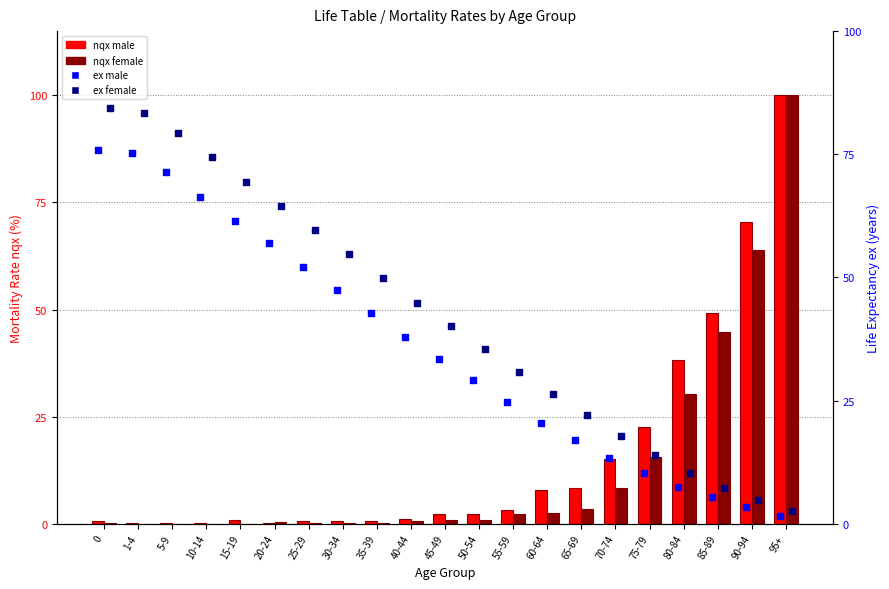

At which category is the sum across all series the highest?

95+